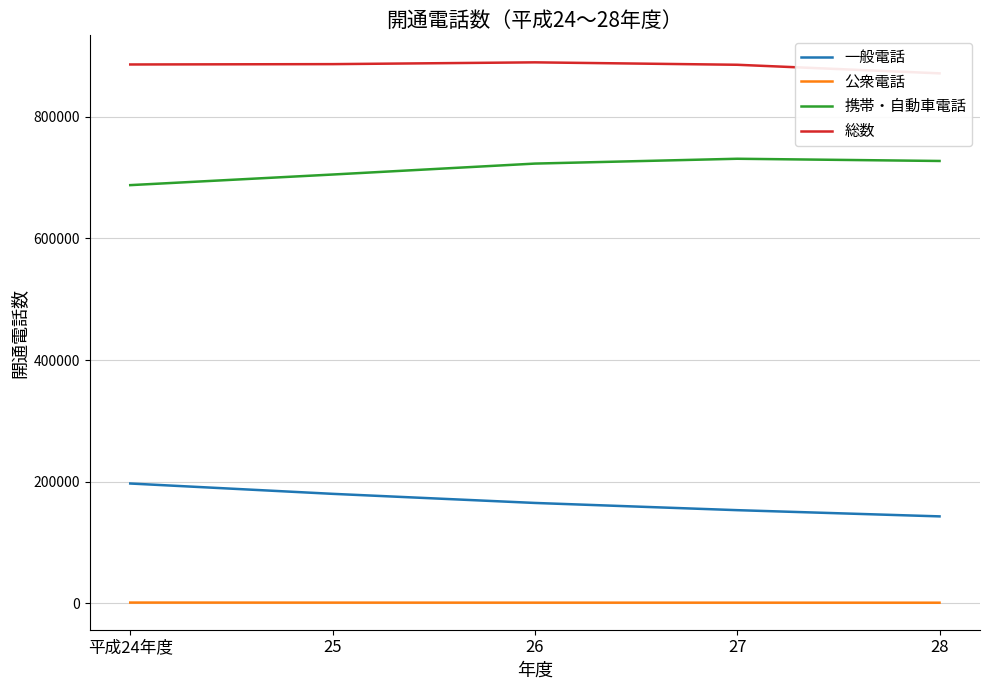

Where does the 携帯・自動車電話 series first go above 723108?

27